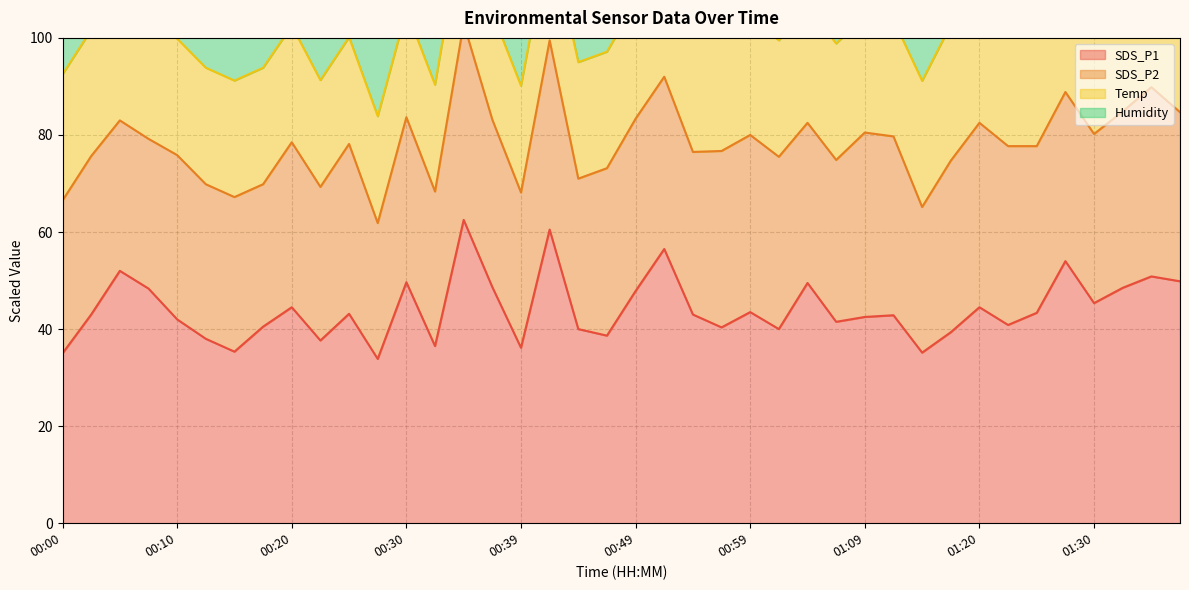

True or false: SDS_P1 and Temp intersect in this chart.

False